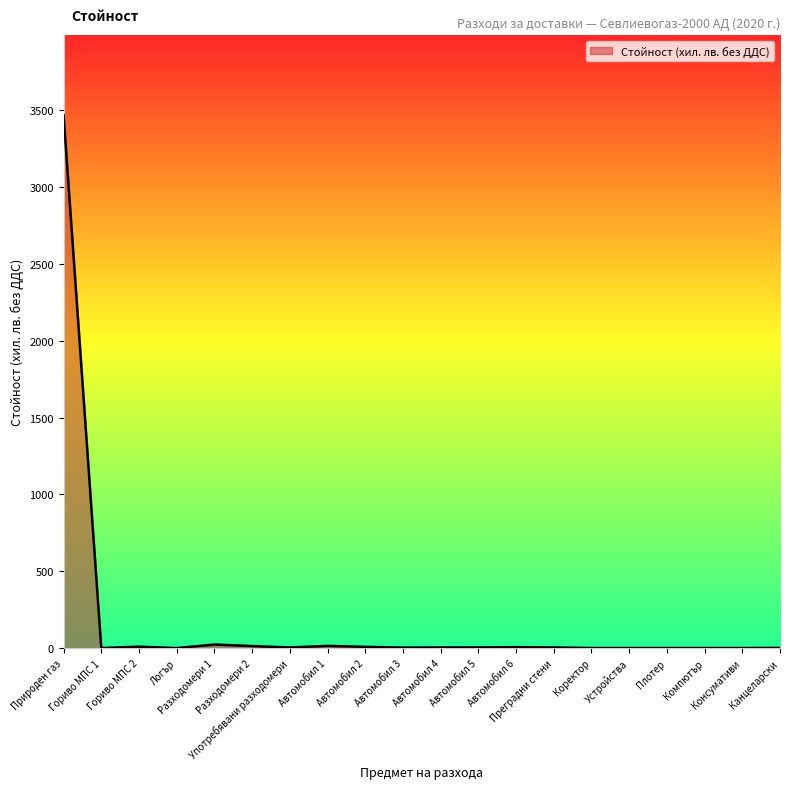

What is the greatest value displayed?

3467